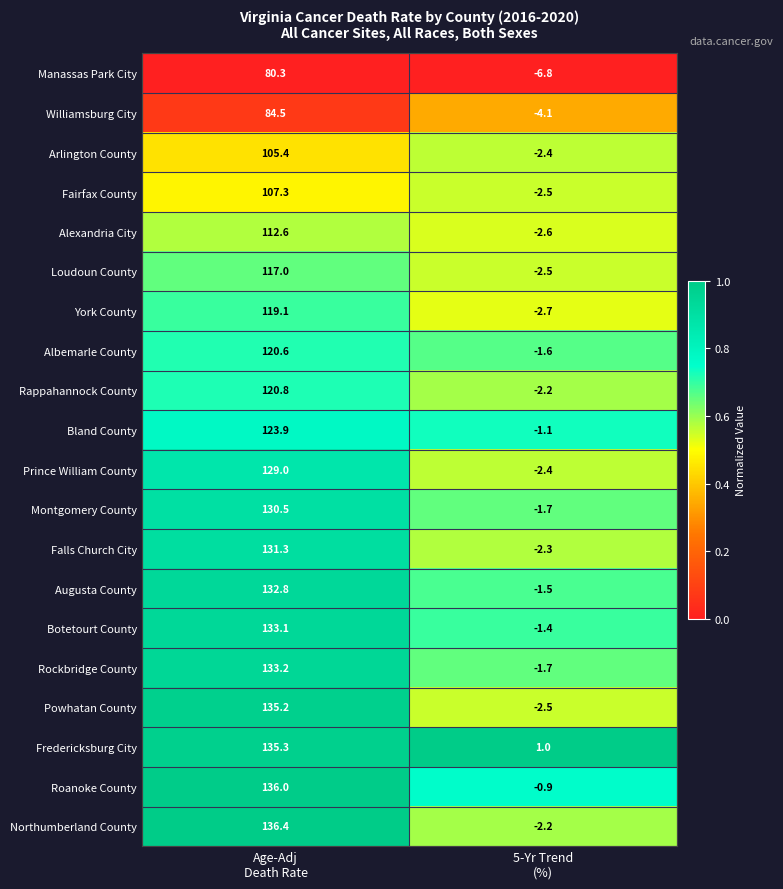

At which category is the sum across all series the highest?

Age-Adj
Death Rate